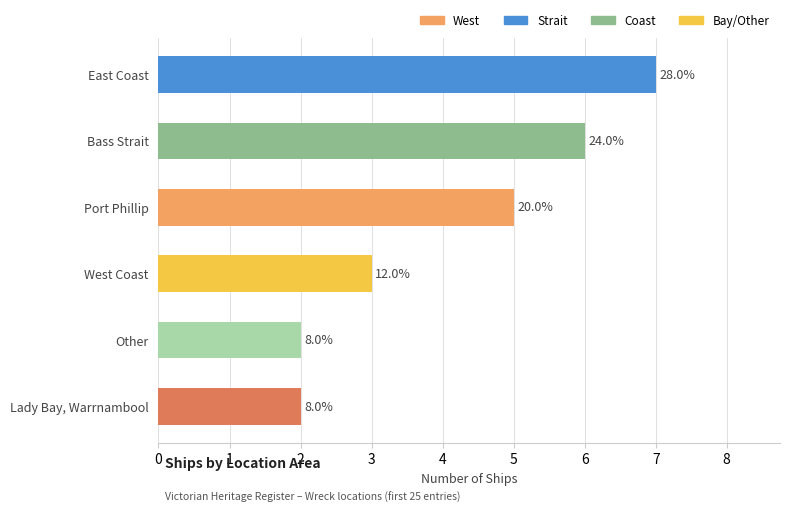

What is the difference between the second highest and second lowest values?

4